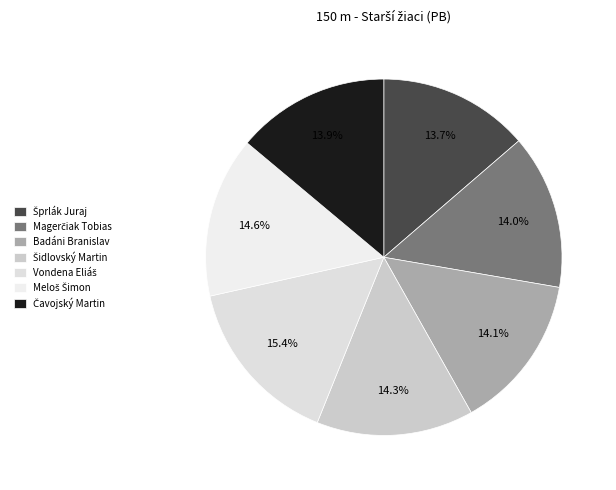

Do Vondena Eliáš and Čavojský Martin together represent more than half of the pie?

No